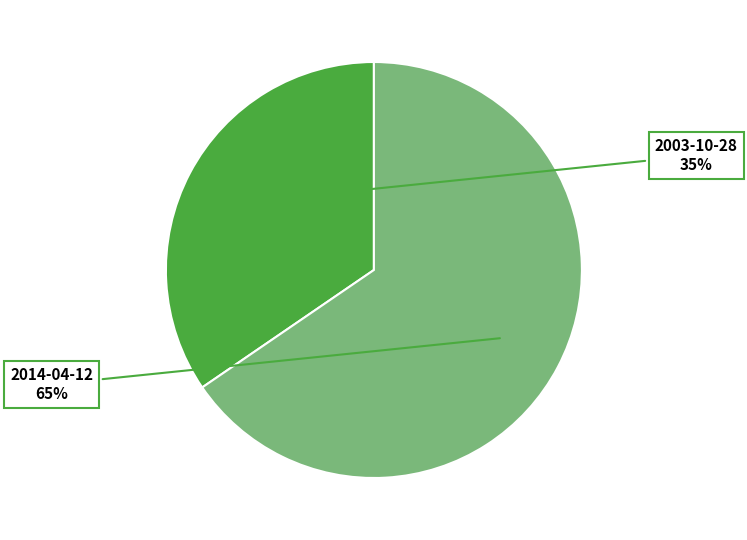

Is there any slice that represents more than half of the pie?

Yes